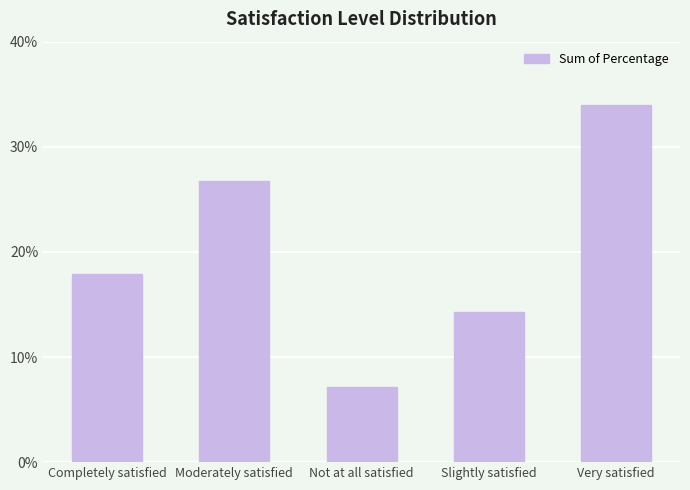

Rank the categories by value from highest to lowest.

Very satisfied, Moderately satisfied, Completely satisfied, Slightly satisfied, Not at all satisfied